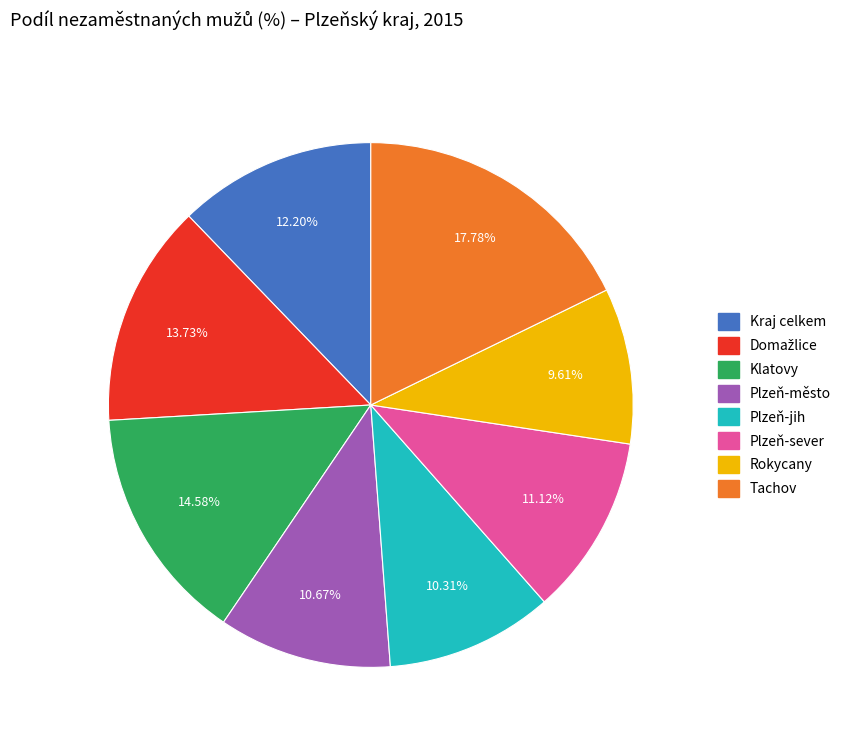

Approximately how many times larger is the value at Rokycany compared to Plzeň-jih?

0.9